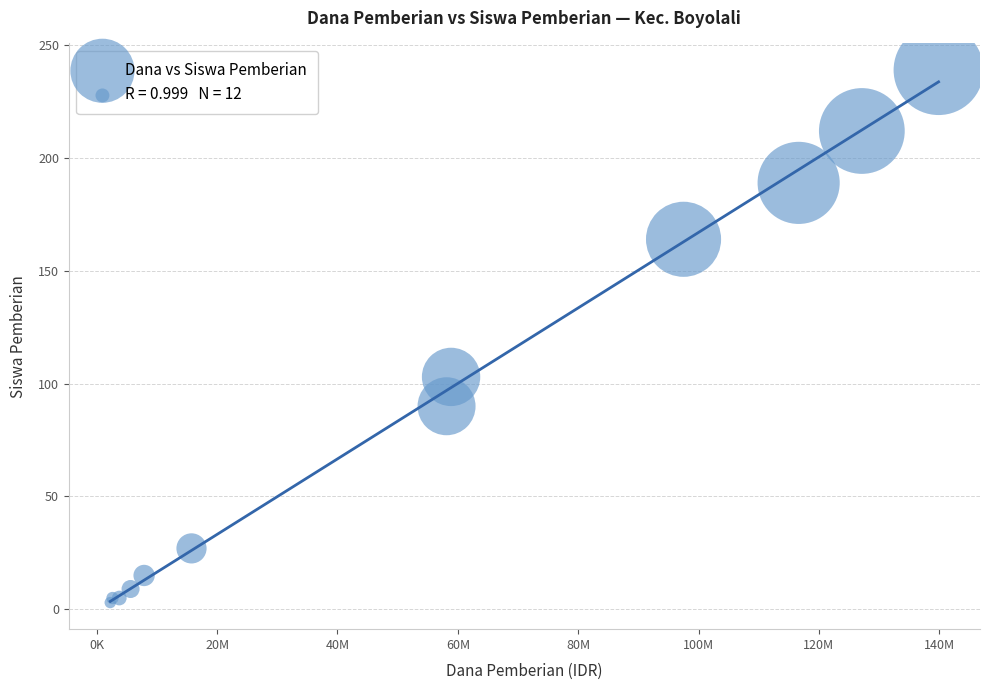

What Y value in the scatter plot is closest to 121?

103